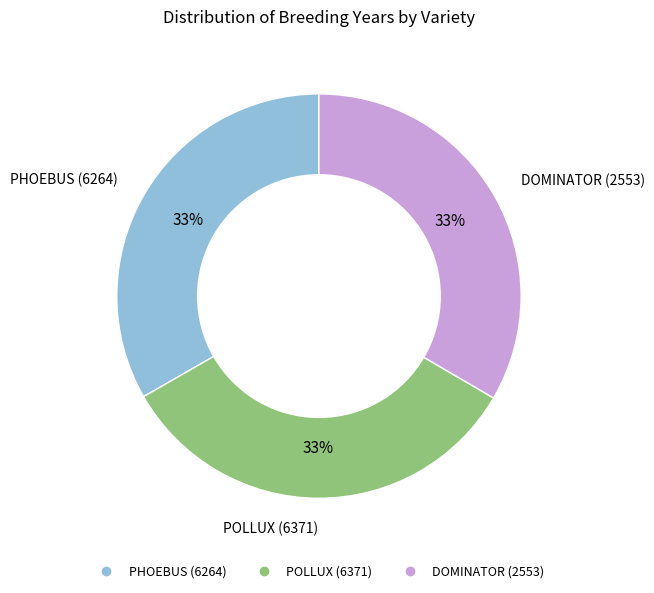

Count the number of slices in the pie.

3